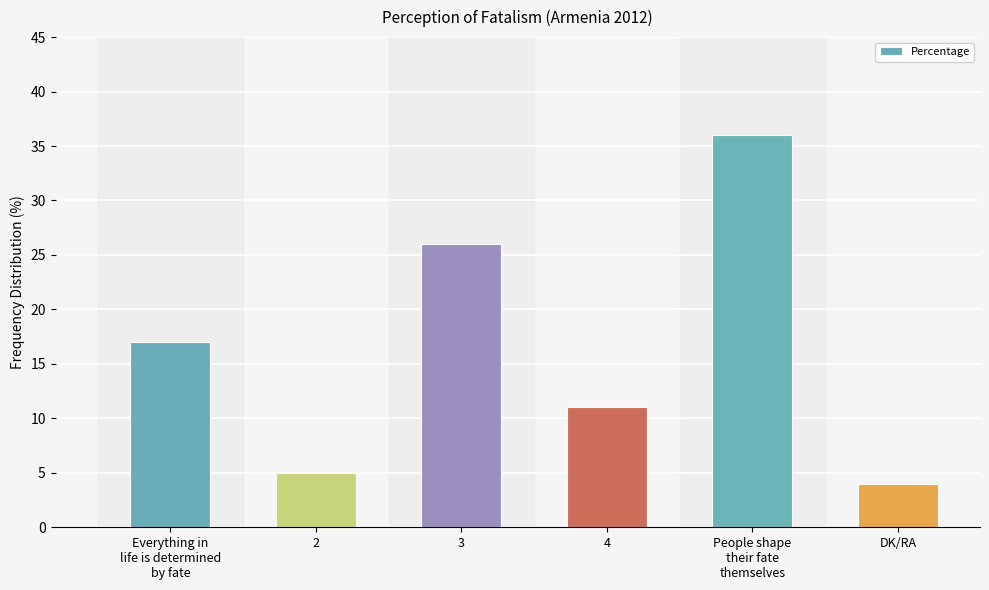

Approximately how many times larger is the value at DK/RA compared to 3?

0.2